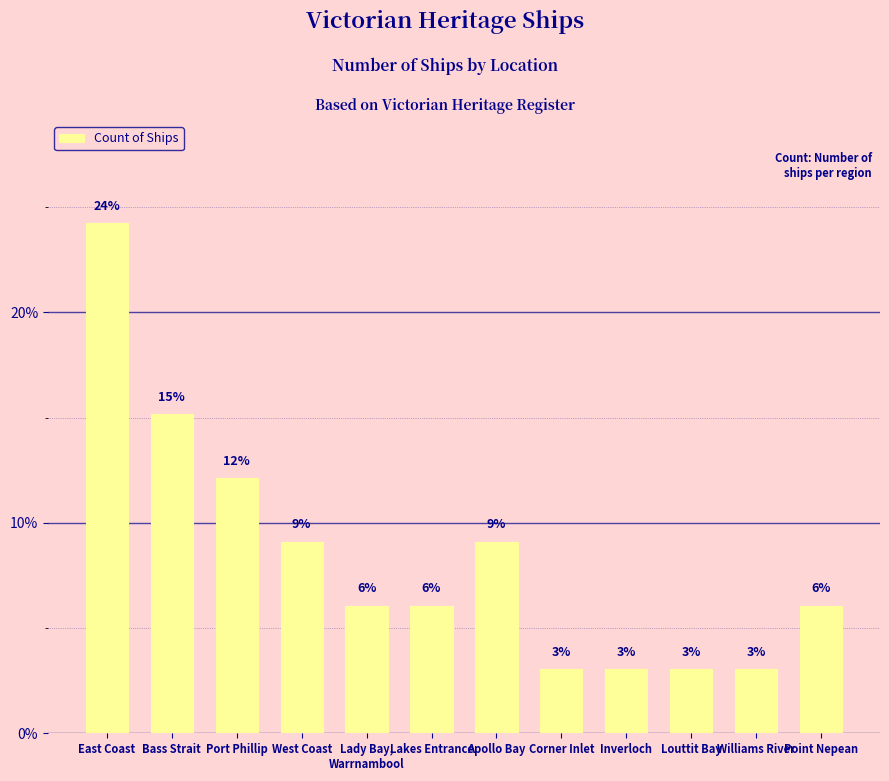

Reading left to right, what are all the values shown in this chart?

East Coast=24.2	Bass Strait=15.2	Port Phillip=12.1	West Coast=9.1	Lady Bay,
Warrnambool=6.1	Lakes Entrance=6.1	Apollo Bay=9.1	Corner Inlet=3.0	Inverloch=3.0	Louttit Bay=3.0	Williams River=3.0	Point Nepean=6.1